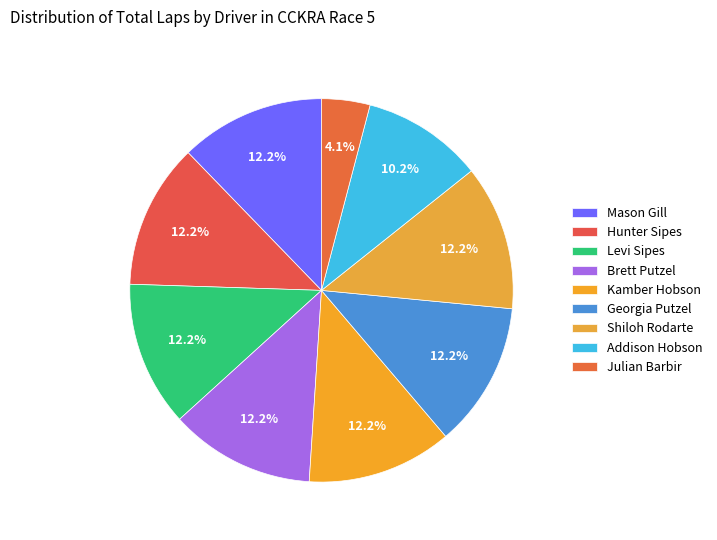

Does any single category account for the majority?

No